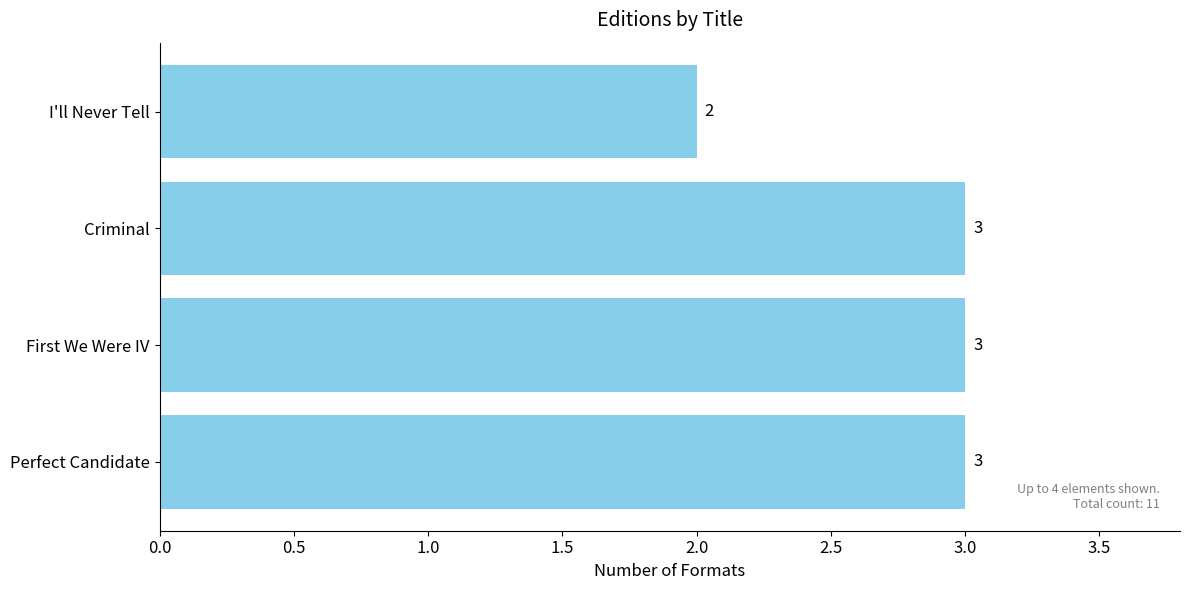

What is the greatest value displayed?

3